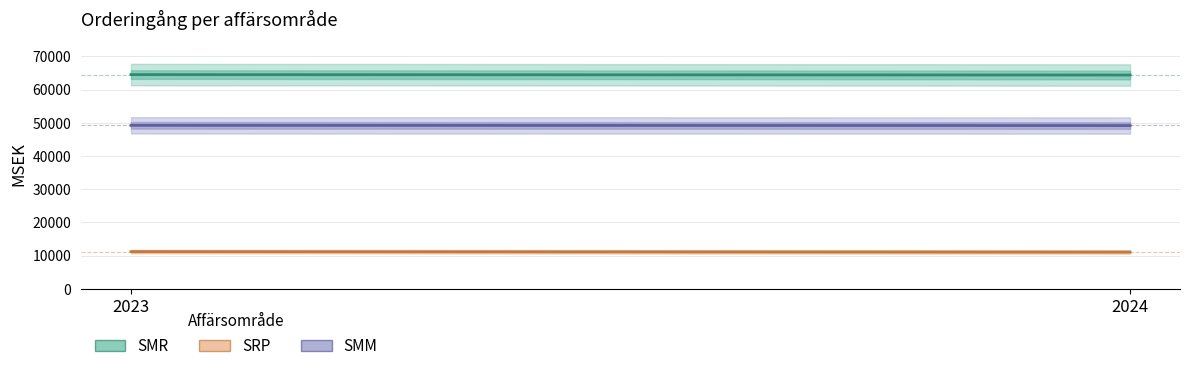

What is the total value across all series at 2024?

124694